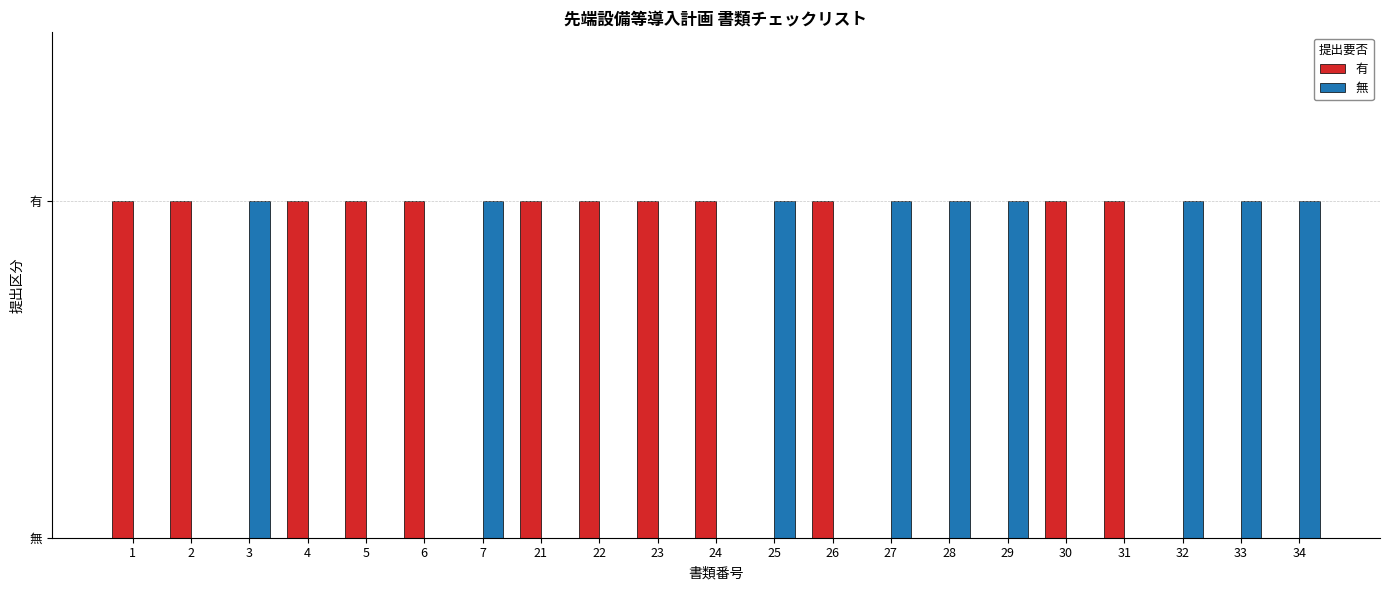

What are all the series names shown in the legend?

有, 無